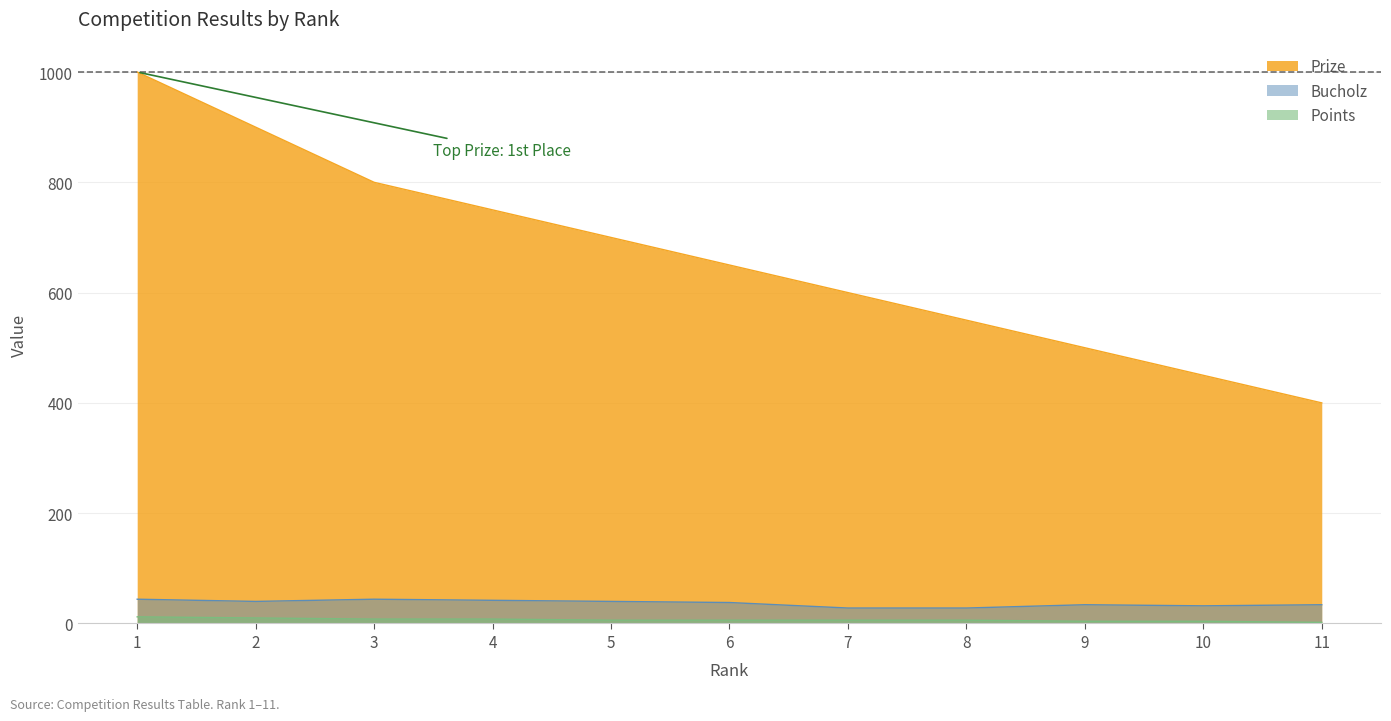

What is the approximate value of Bucholz at 1, to the nearest 5?

45